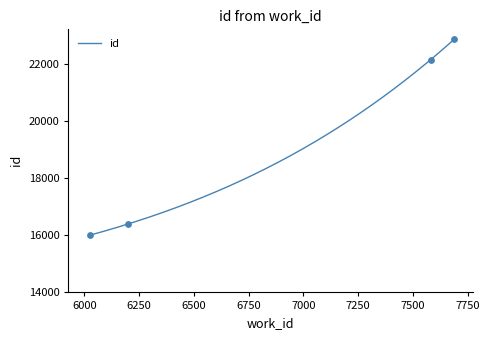

Approximately how many times larger is the value at 6028 compared to 6198?

1.0